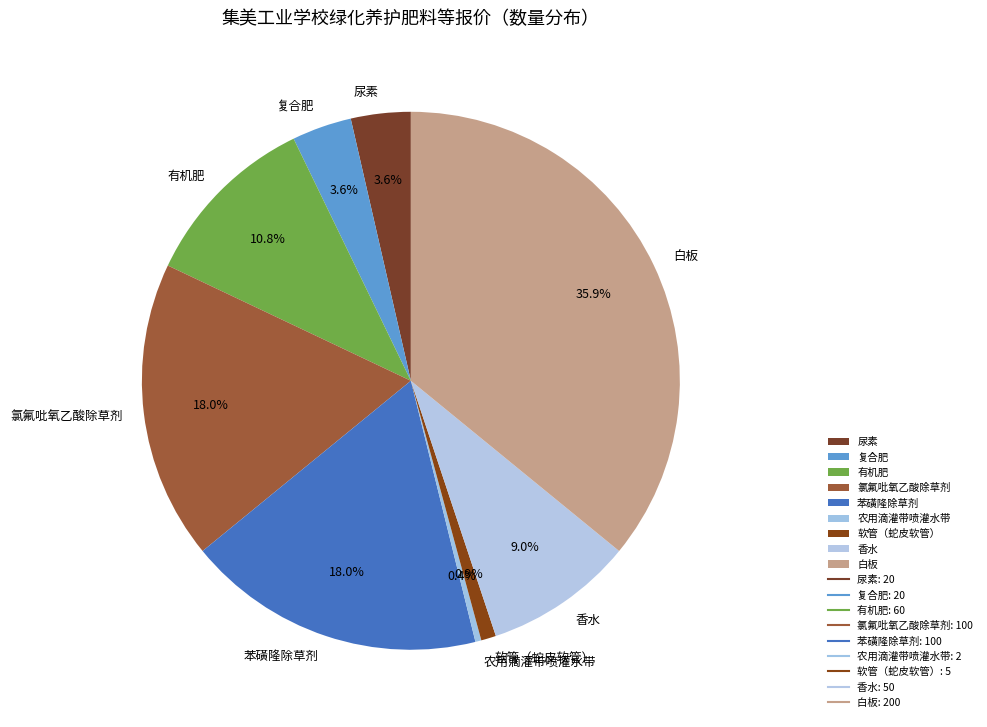

Does 复合肥 account for over 50% of the chart?

No